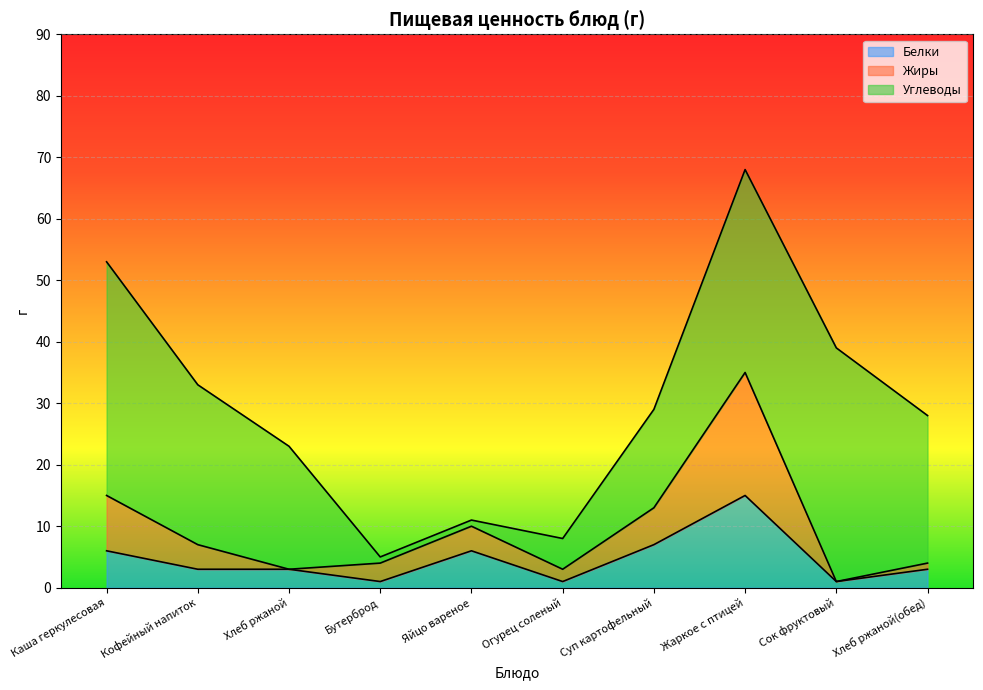

What position from the right is Бутерброд?

7